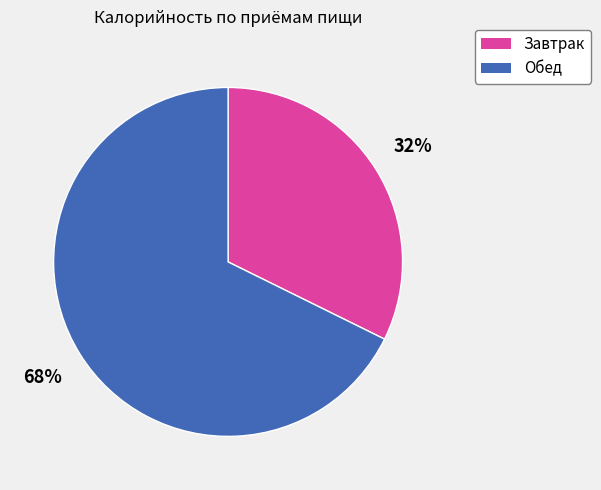

What is the majority slice?

Обед